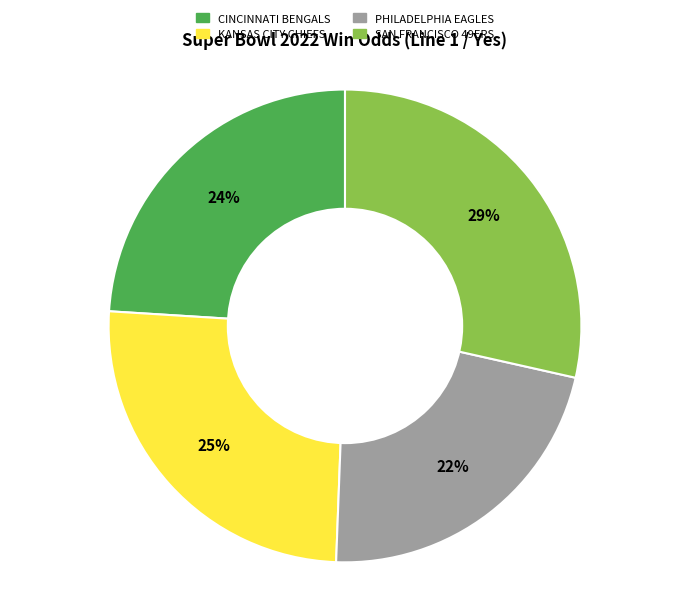

Which slice is the largest?

SAN FRANCISCO 49ERS